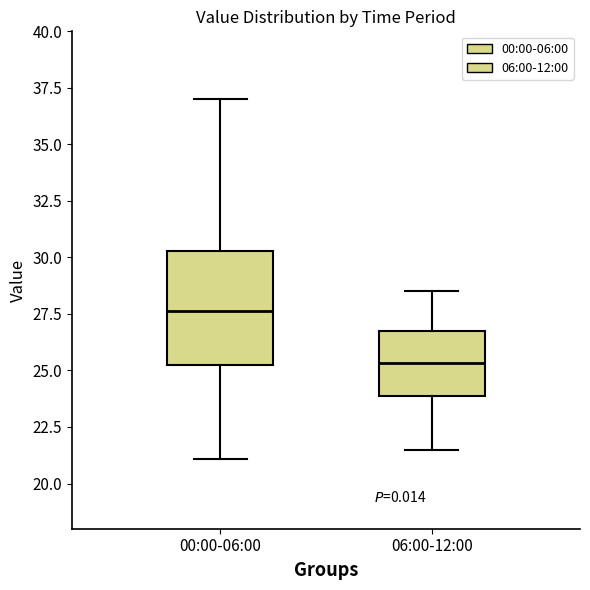

Reading left to right, transcribe this box plot: for each box, give where its median line is, the range the box spans, and where its two whiskers end, as read against the y-axis. The values are not printed on the chart, so give them approximately, as read against the axis.

00:00-06:00: median 27.5, box 25.5 to 30.5, whiskers 21.0 to 37.0
06:00-12:00: median 25.5, box 24.0 to 26.5, whiskers 21.5 to 28.5